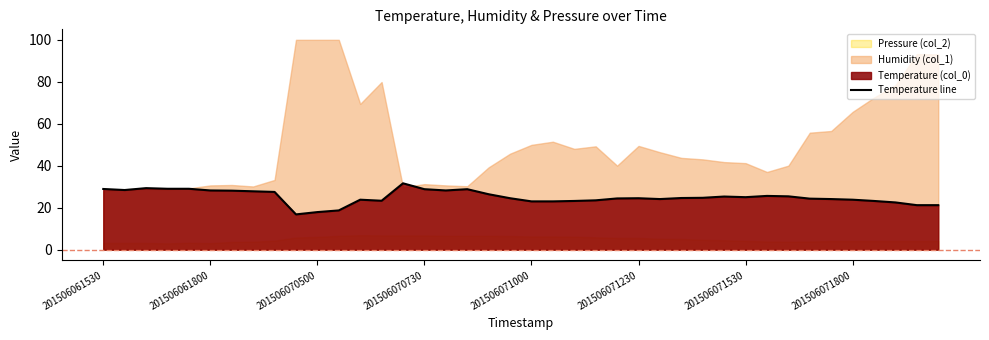

True or false: the data shows 39.5 at 27.

False